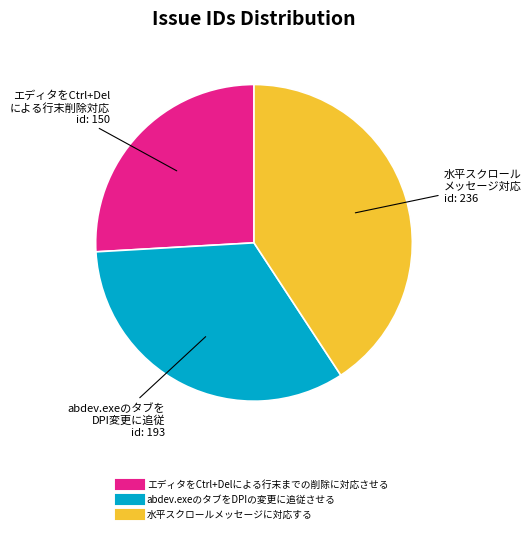

Which has a higher value, 水平スクロールメッセージに対応する or abdev.exeのタブをDPIの変更に追従させる?

水平スクロールメッセージに対応する